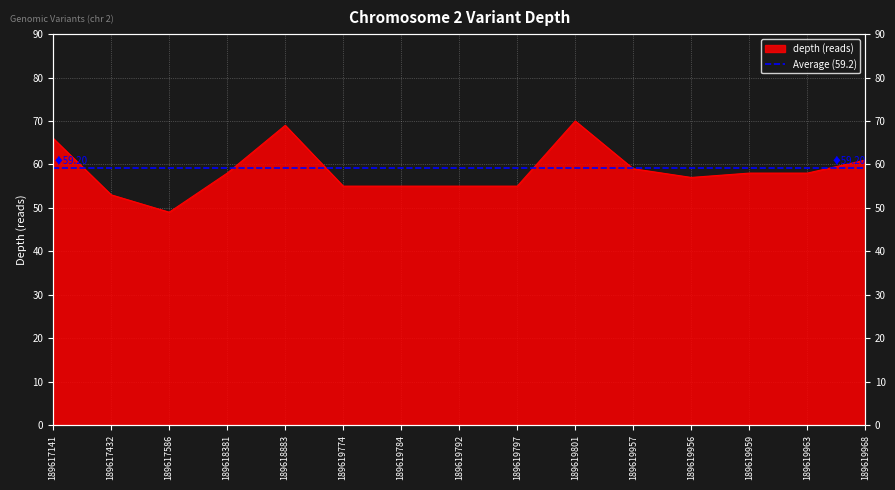

At which category does the chart reach its minimum across all series?

189617586